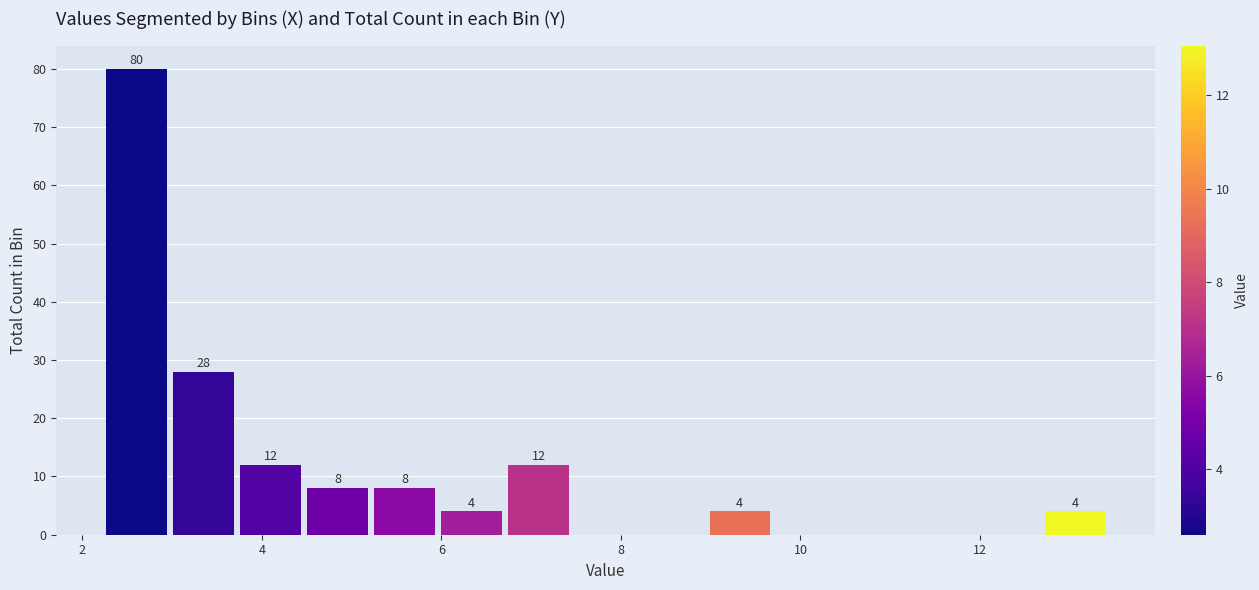

Read against the x-axis, roughly where is the centre of the tallest bar?

2.6